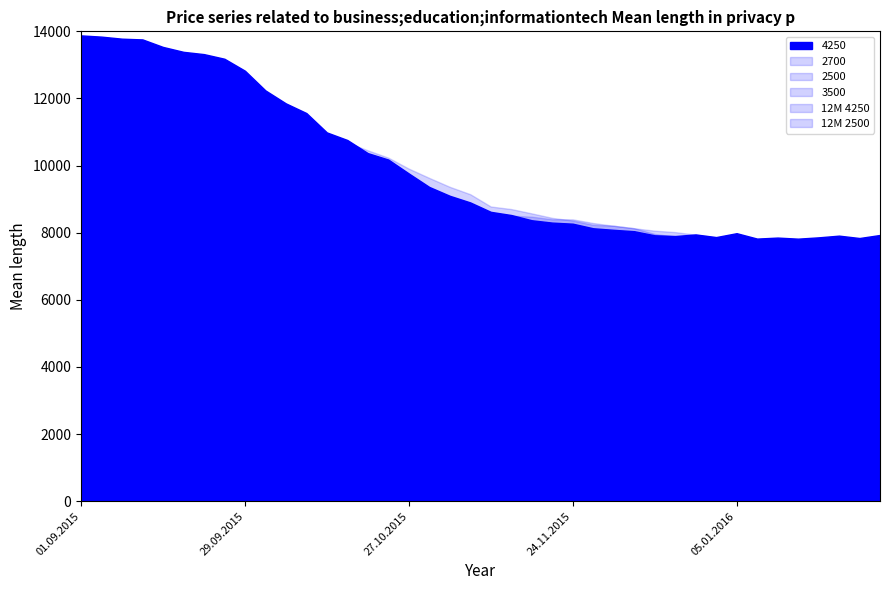

What is the label of the 25th point from the left?

24.11.2015